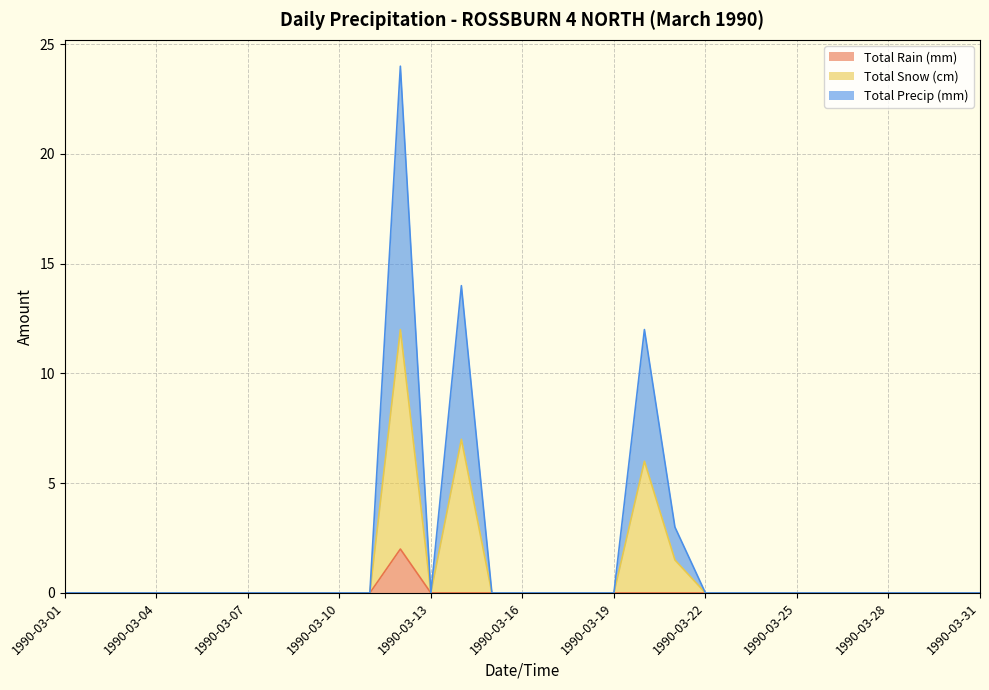

What is the sum of all Total Snow (cm) values?

26.5